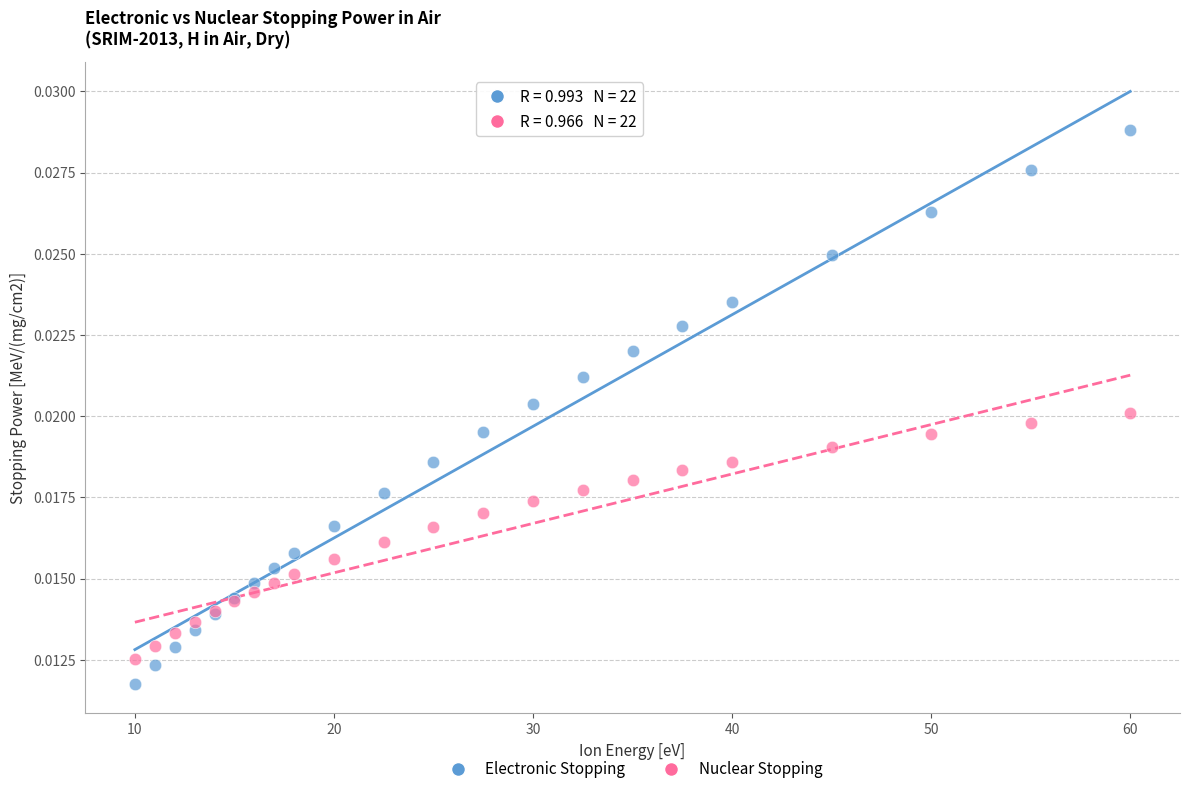

Which series has the largest Y range (max minus min)?

Electronic Stopping